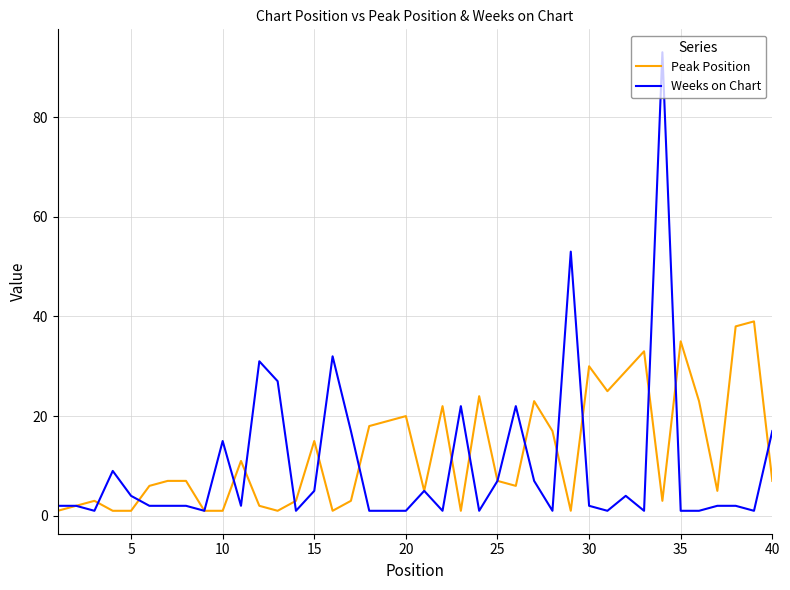

Rank the series by their maximum value, from highest to lowest.

Weeks on Chart, Peak Position